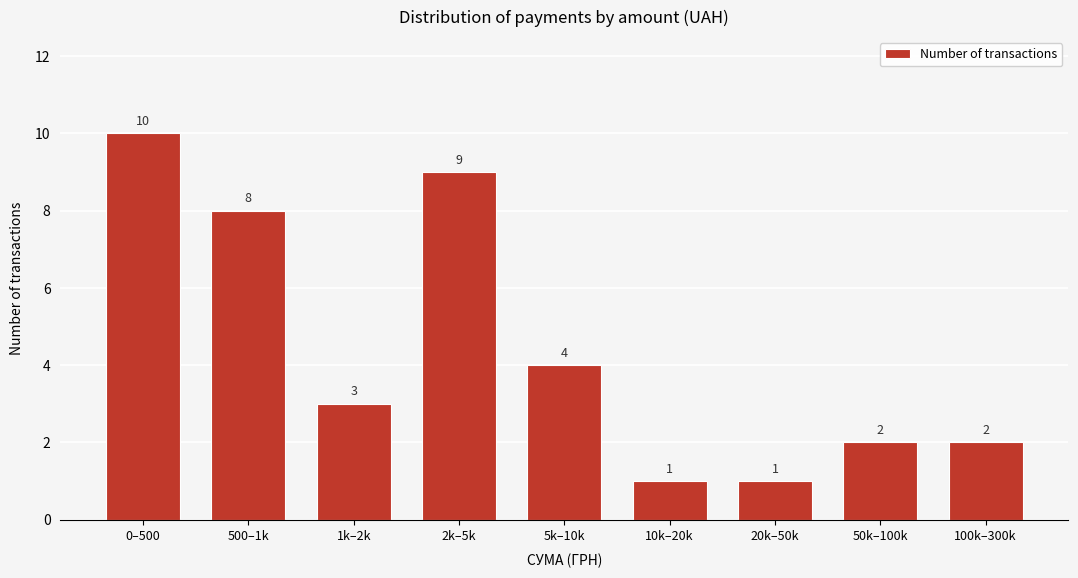

Reading right to left, list all the values displayed in this chart.

100k–300k=2	50k–100k=2	20k–50k=1	10k–20k=1	5k–10k=4	2k–5k=9	1k–2k=3	500–1k=8	0–500=10